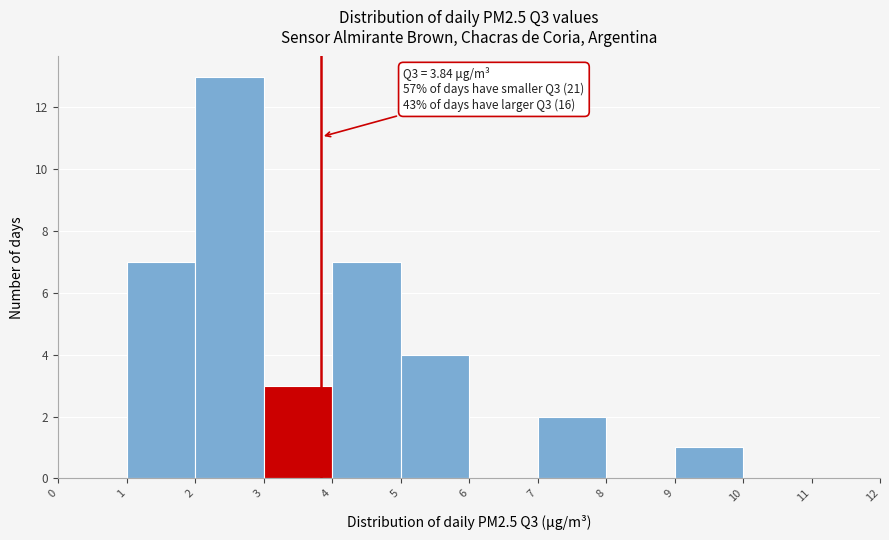

Which range on the x-axis has the tallest bar?

2 to 3